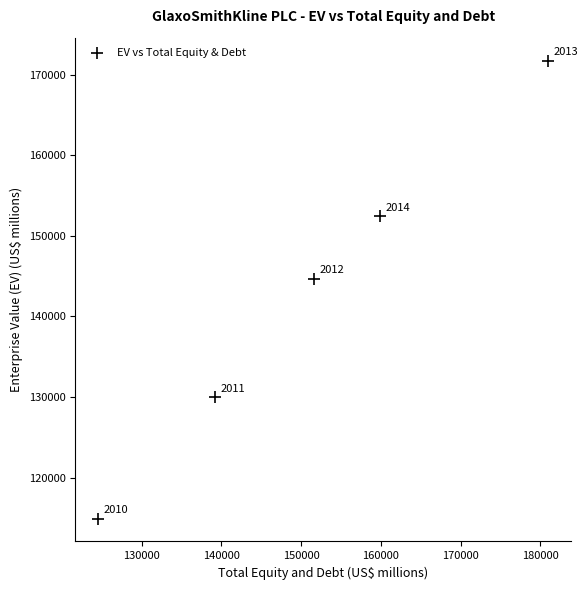

What is the range of X values (max minus min)?

56471